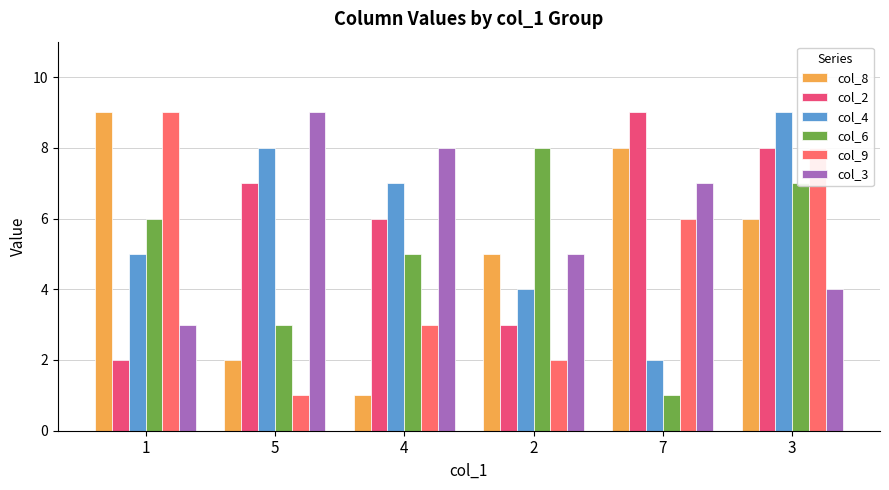

Between 7 and 4, which is larger?

7